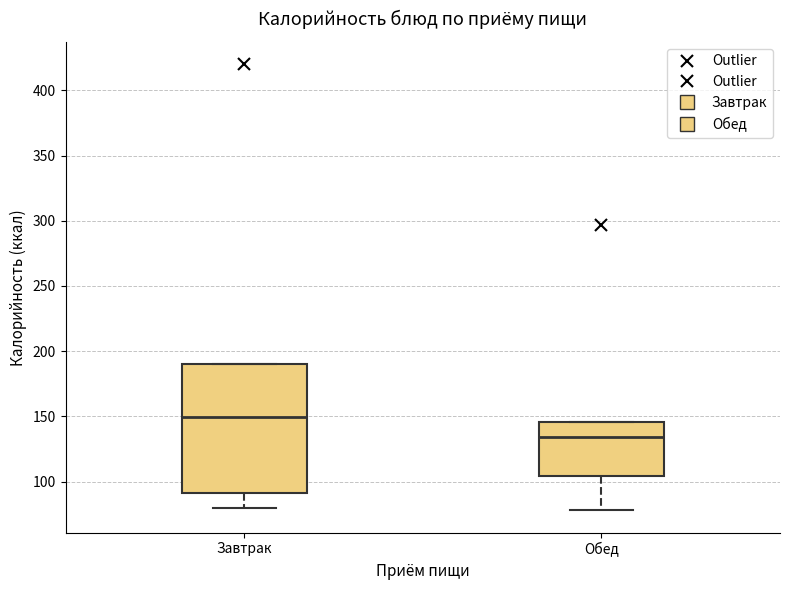

Which box is the tallest, from its lower edge to its upper edge?

Завтрак